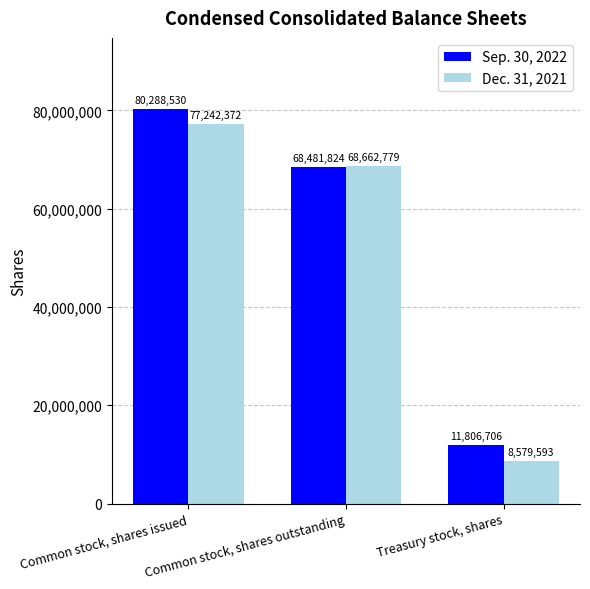

At how many categories does at least one series exceed 57673020?

2